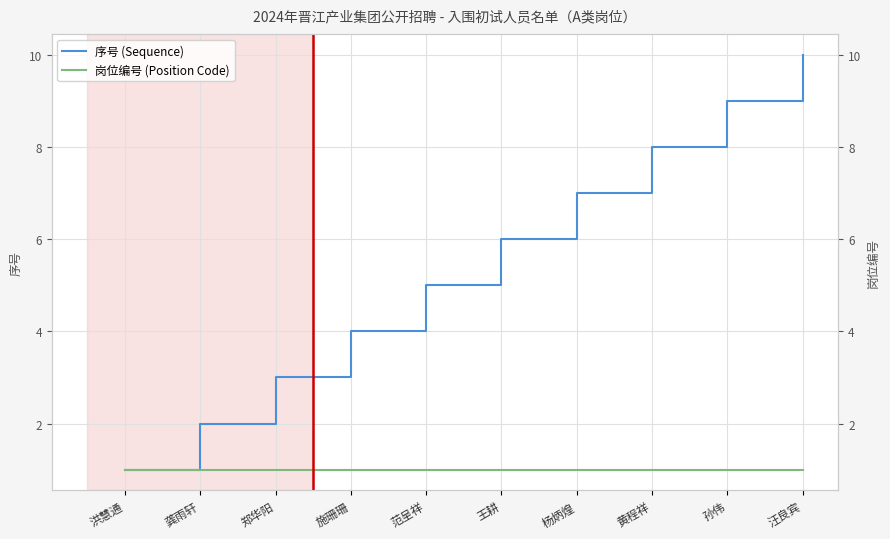

How many 序号 (Sequence) values are between 3 and 8?

6